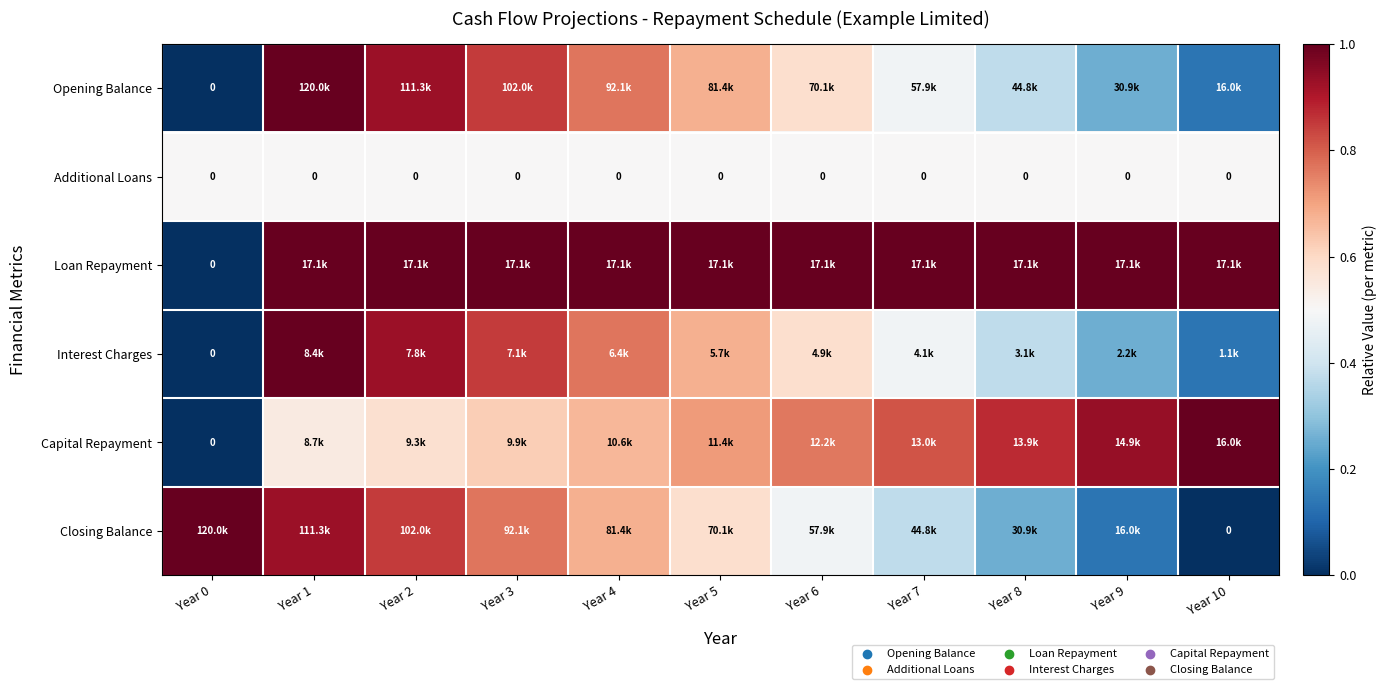

True or false: Closing Balance has a value of 0.6 at Year 5.

True